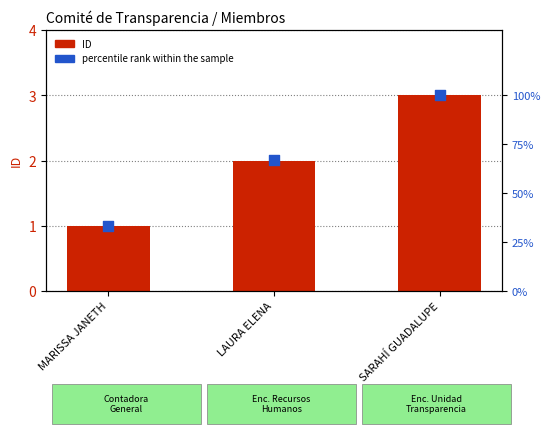

Which series reaches the minimum Y coordinate?

ID